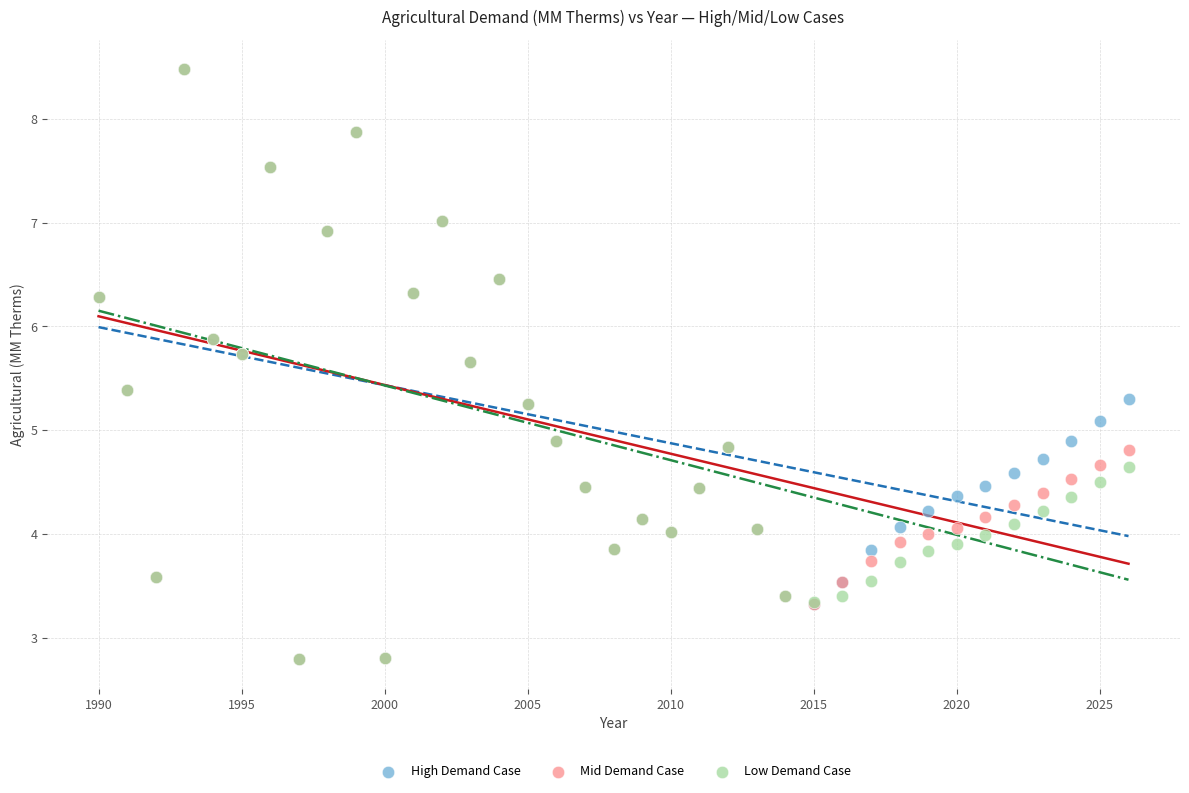

What are all the series names shown in the legend?

High Demand Case, Mid Demand Case, Low Demand Case